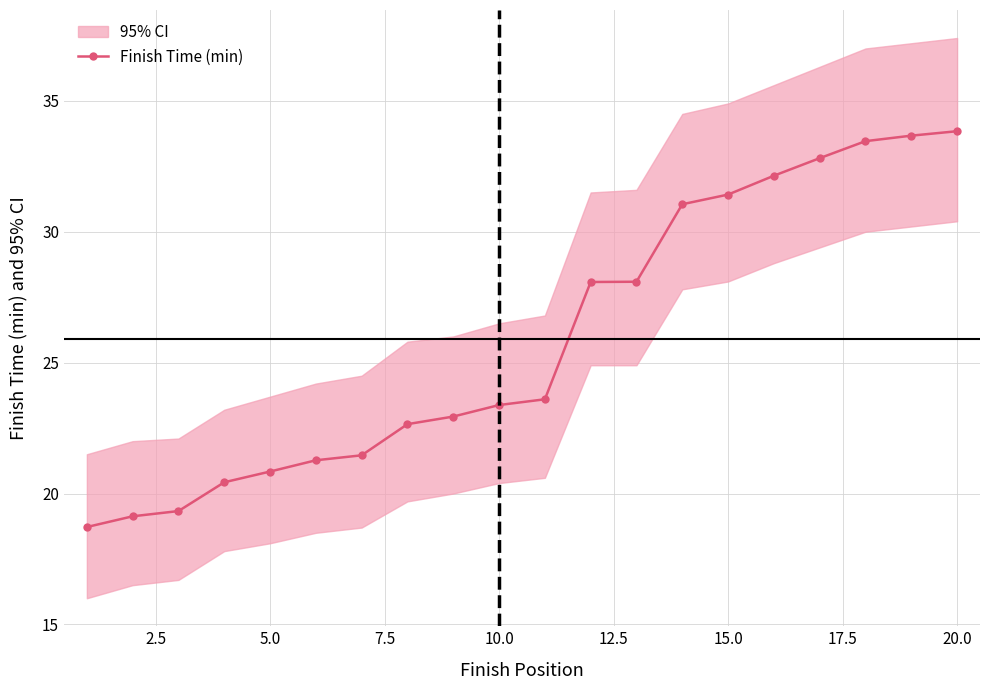

Is it true that Finish Time (min) equals 54.6 at 20.0?

False